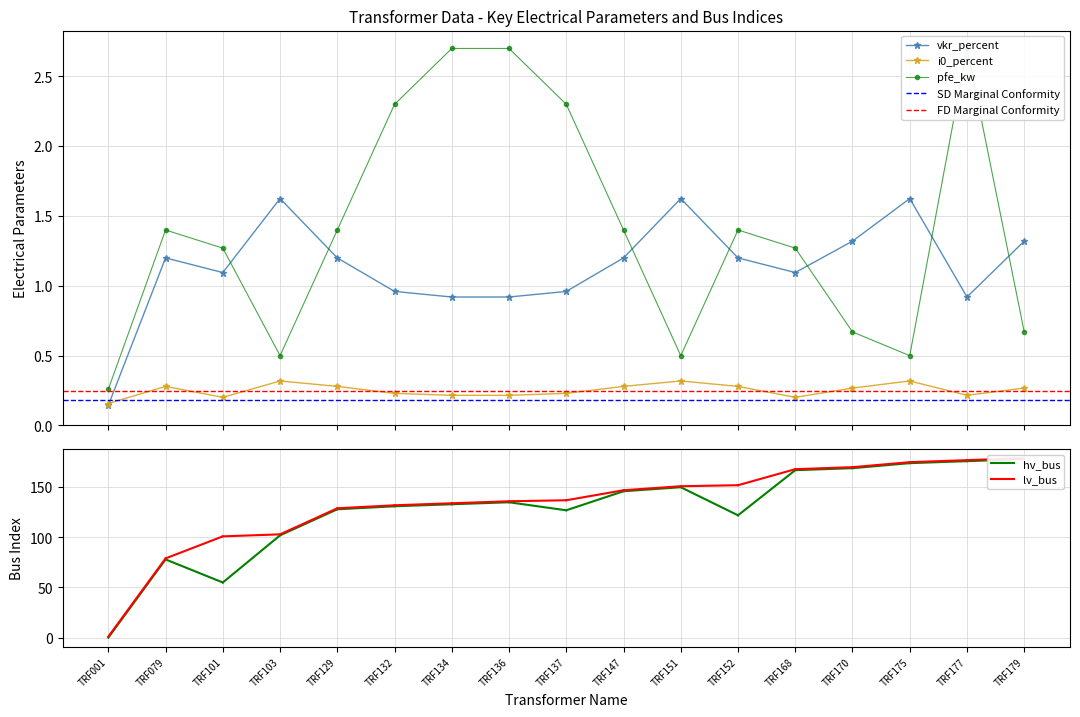

True or false: i0_percent has a value of 0.3 at TRF103.

True